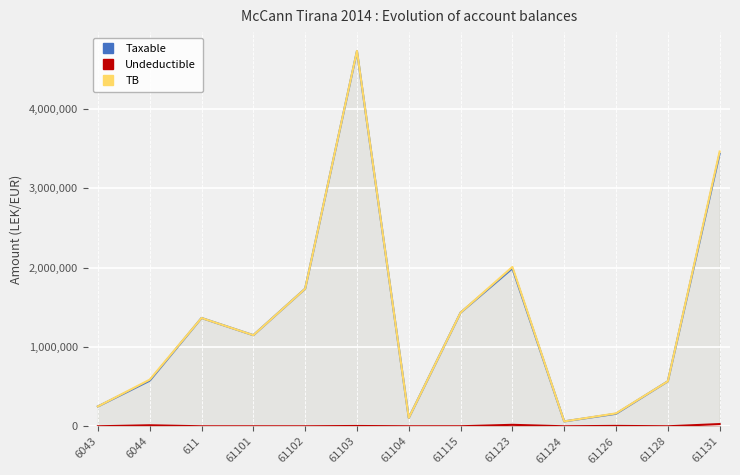

Which series has the widest spread of values?

TB